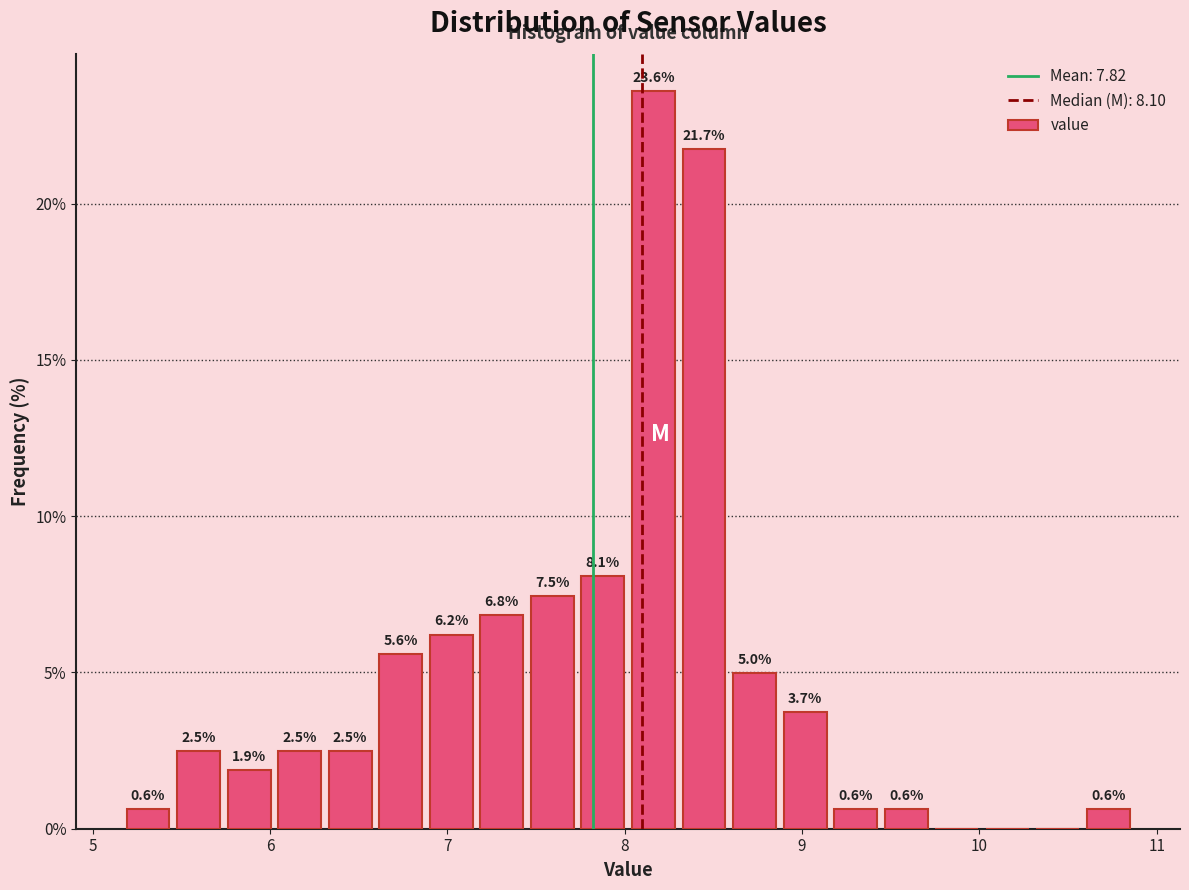

Around what value on the x-axis is the tallest bar? Give the approximate position of its centre, as read against the axis.

8.2